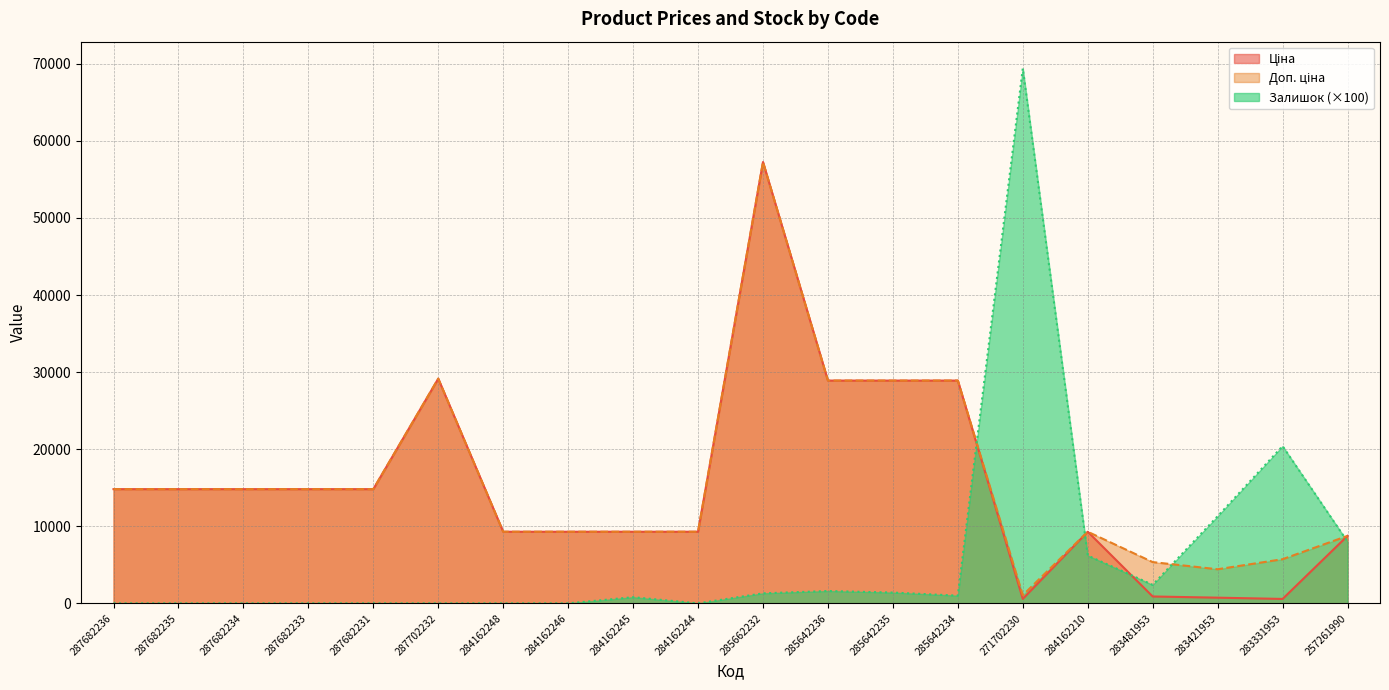

Reading left to right, transcribe all the data shown in this chart.

Ціна: 14817.6	14817.6	14817.6	14817.6	14817.6	29152.3	9290.5	9290.5	9290.5	9290.5	57258.0	28901.7	28901.7	28901.7	578.1	9290.5	892.2	737.2	572.7	8755.5
Доп. ціна: 14817.6	14817.6	14817.6	14817.6	14817.6	29152.3	9290.5	9290.5	9290.5	9290.5	57258.0	28901.7	28901.7	28901.7	1060.0	9290.5	5353.1	4423.0	5727.0	8755.5
Залишок: 0.0	0.0	0.0	0.0	0.0	0.0	0.0	0.0	800.0	0.0	1300.0	1600.0	1400.0	1000.0	69400.0	6200.0	2400.0	11300.0	20400.0	8000.0